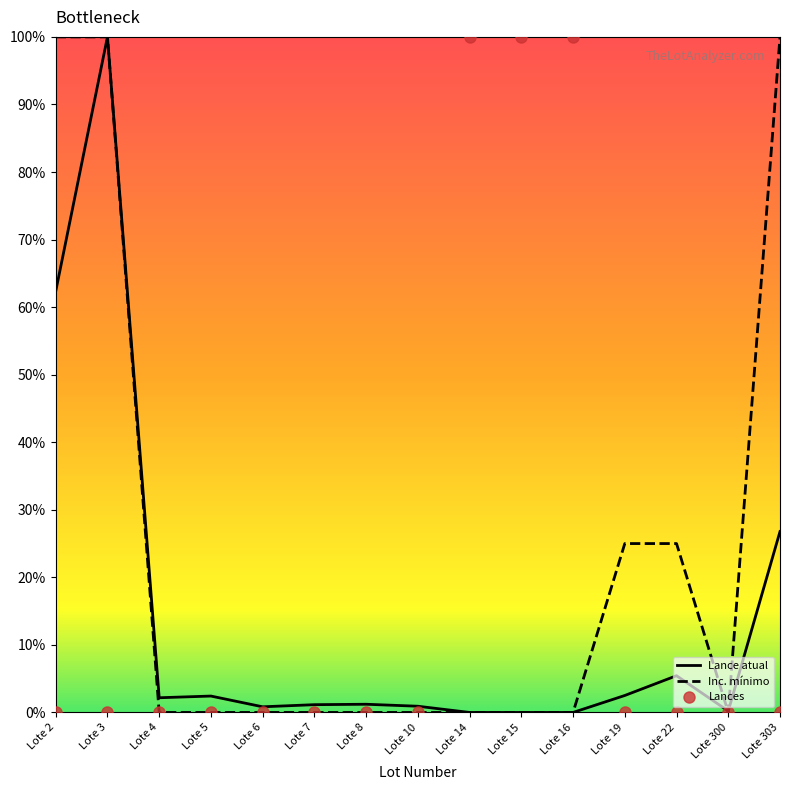

What is the sum of all Inc. mínimo values?

3.5